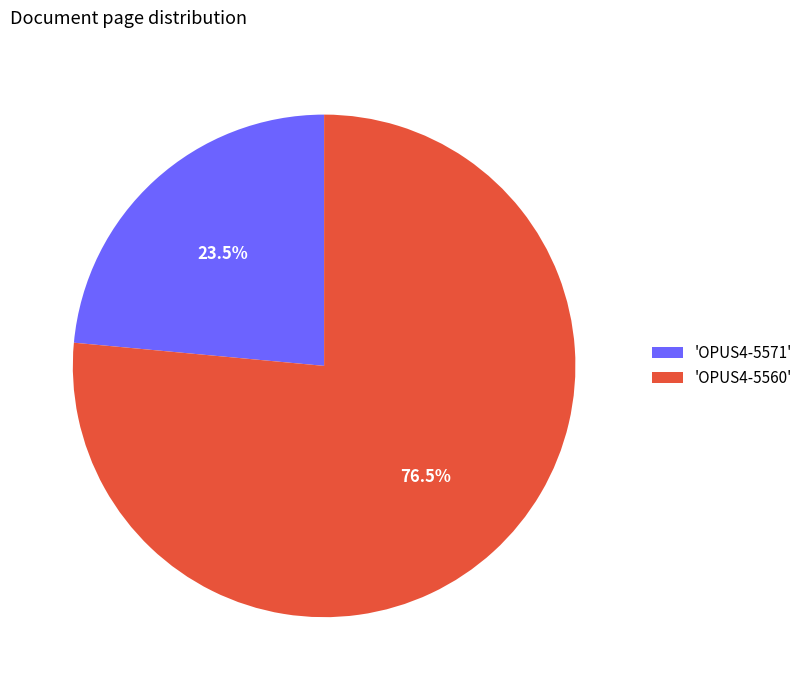

What is the ratio of the value at 'OPUS4-5571' to the value at 'OPUS4-5560'?

0.3